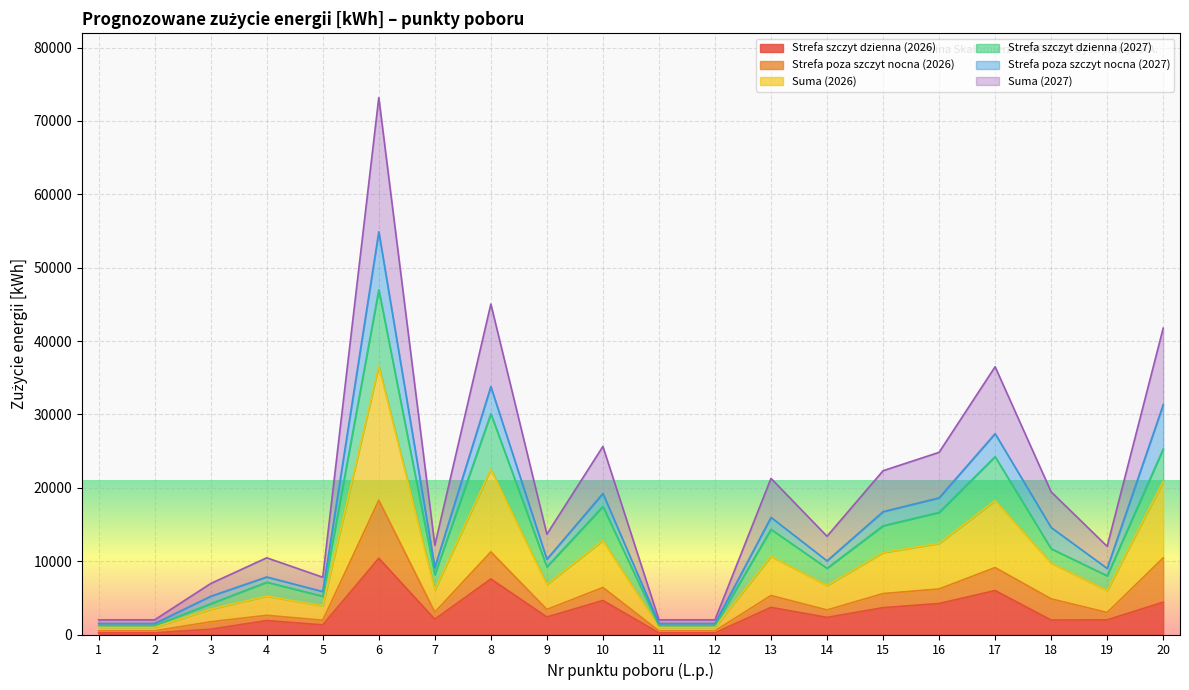

At which category does the chart reach its peak across all series?

6